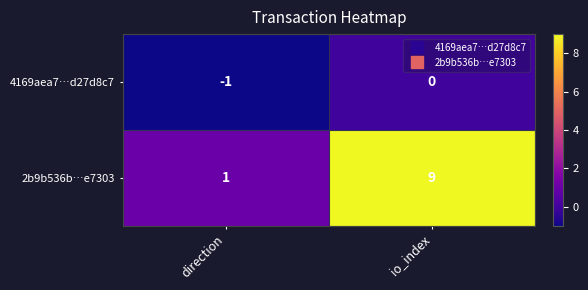

At which category is the sum across all series the highest?

io_index